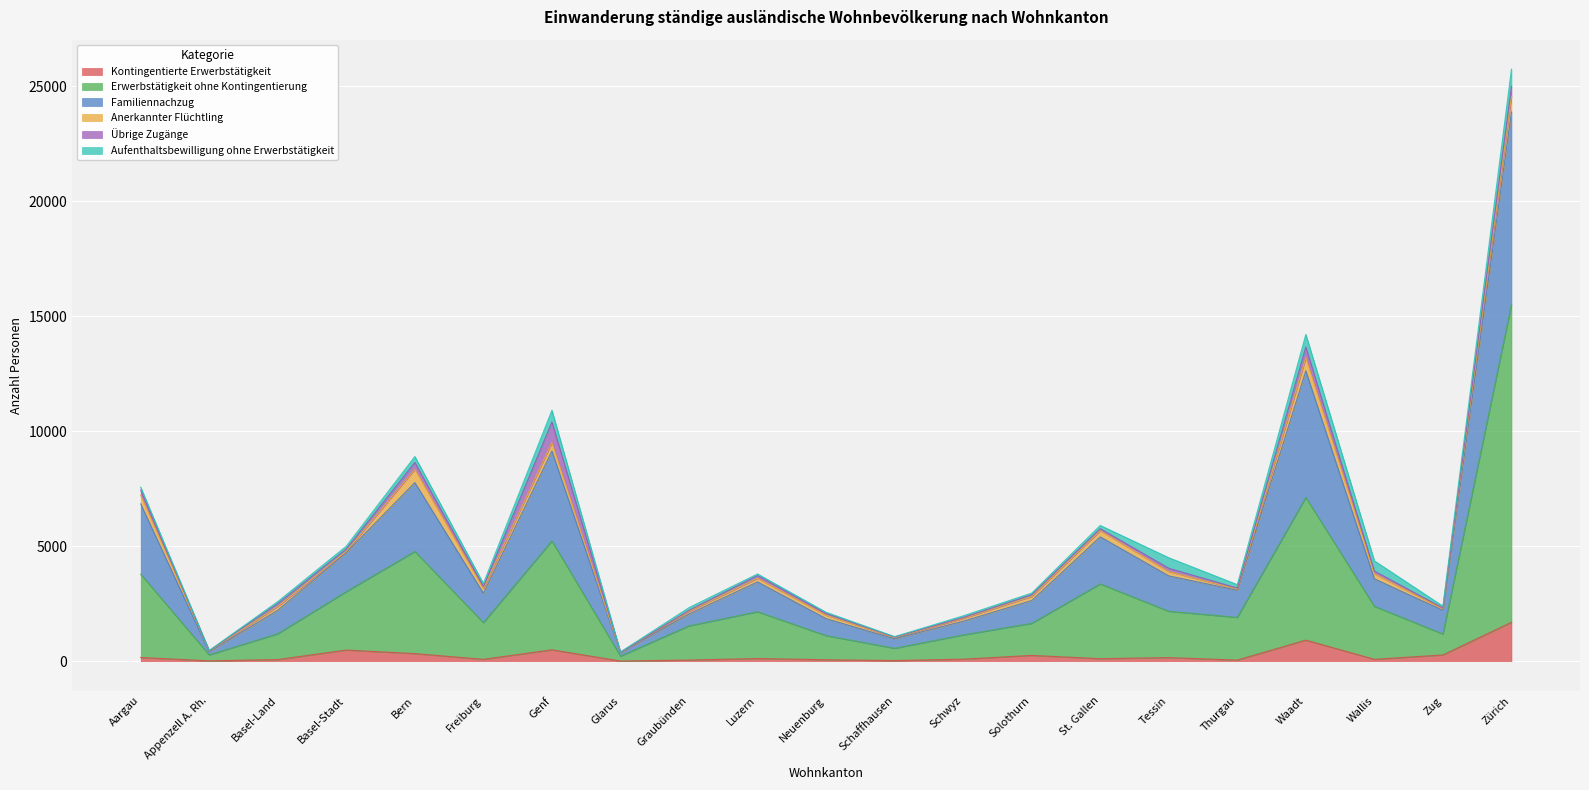

How many lines are shown in the chart?

6